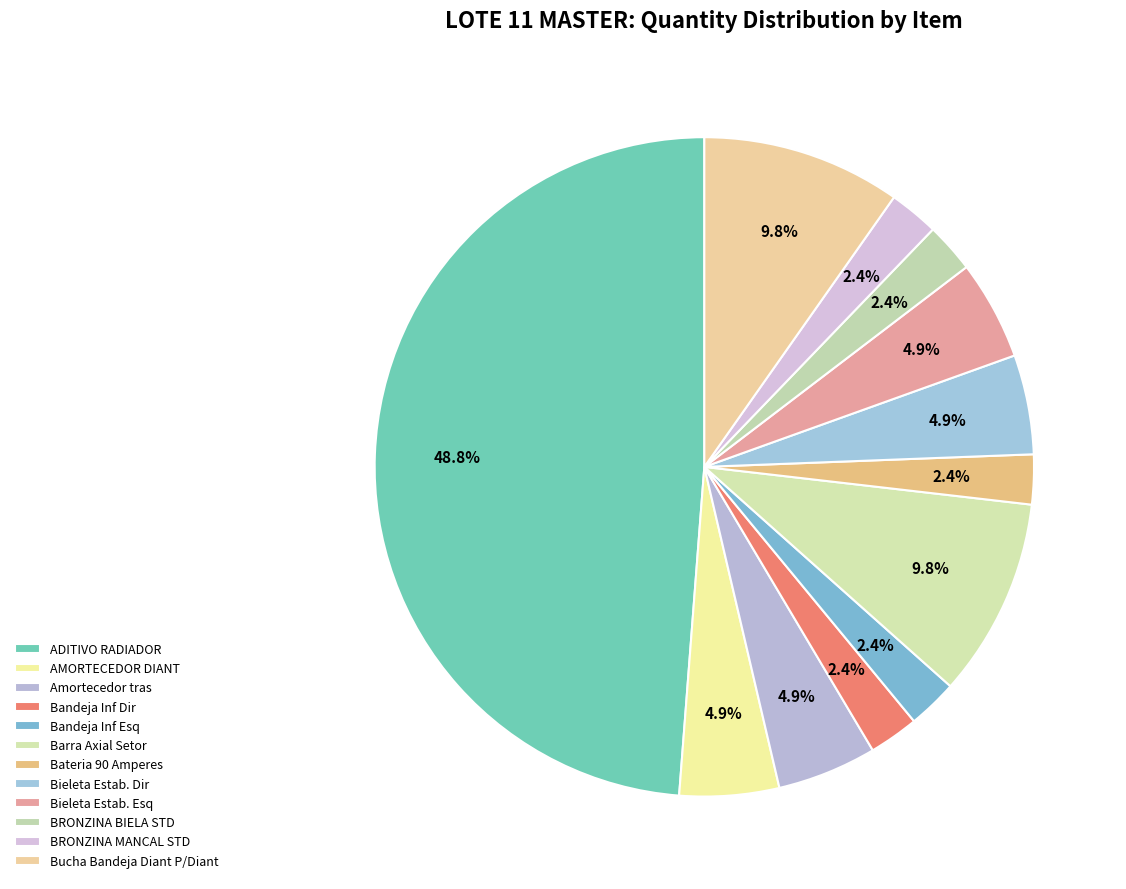

How much of the chart is everything except BRONZINA BIELA STD?

97.6%